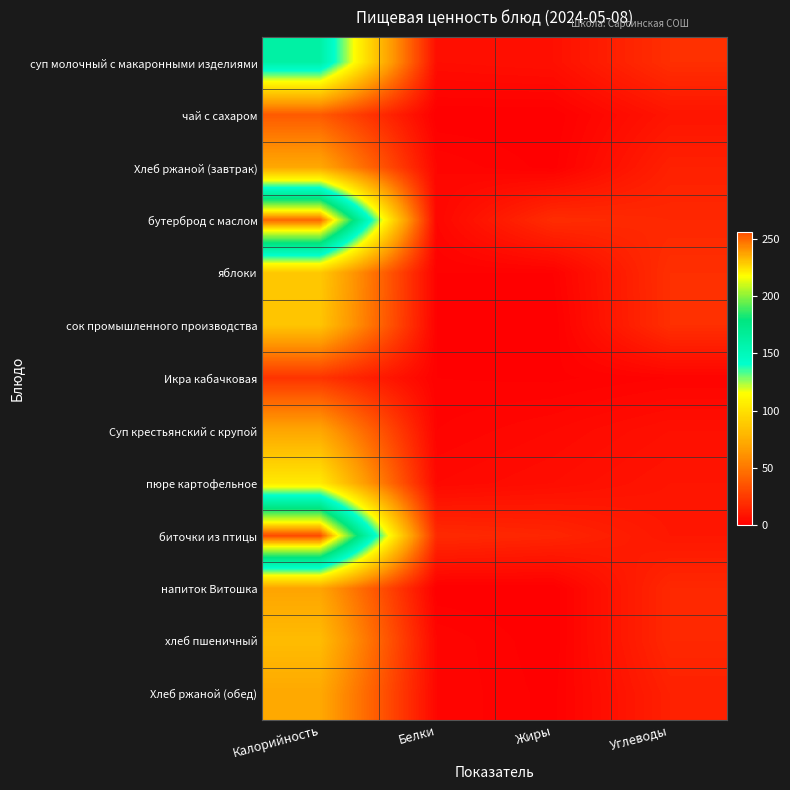

Reading right to left, transcribe all the data shown in this chart.

суп молочный с макаронными изделиями: Углеводы=20.0	Жиры=7.0	Белки=6.0	Калорийность=160.0
чай с сахаром: Углеводы=9.0	Жиры=0.0	Белки=0.0	Калорийность=38.0
Хлеб ржаной (завтрак): Углеводы=14.0	Жиры=0.5	Белки=3.0	Калорийность=72.0
бутерброд с маслом: Углеводы=17.0	Жиры=19.0	Белки=3.0	Калорийность=250.0
яблоки: Углеводы=20.0	Жиры=1.0	Белки=1.0	Калорийность=88.0
сок промышленного производства: Углеводы=20.0	Жиры=0.0	Белки=1.0	Калорийность=86.0
Икра кабачковая: Углеводы=2.0	Жиры=0.7	Белки=1.0	Калорийность=22.0
Суп крестьянский с крупой: Углеводы=7.0	Жиры=4.0	Белки=2.0	Калорийность=71.0
пюре картофельное: Углеводы=9.0	Жиры=6.0	Белки=4.0	Калорийность=105.0
биточки из птицы: Углеводы=10.0	Жиры=16.0	Белки=18.0	Калорийность=256.0
напиток Витошка: Углеводы=17.0	Жиры=0.0	Белки=0.0	Калорийность=70.0
хлеб пшеничный: Углеводы=17.0	Жиры=0.0	Белки=3.0	Калорийность=82.0
Хлеб ржаной (обед): Углеводы=14.0	Жиры=0.5	Белки=3.0	Калорийность=72.0